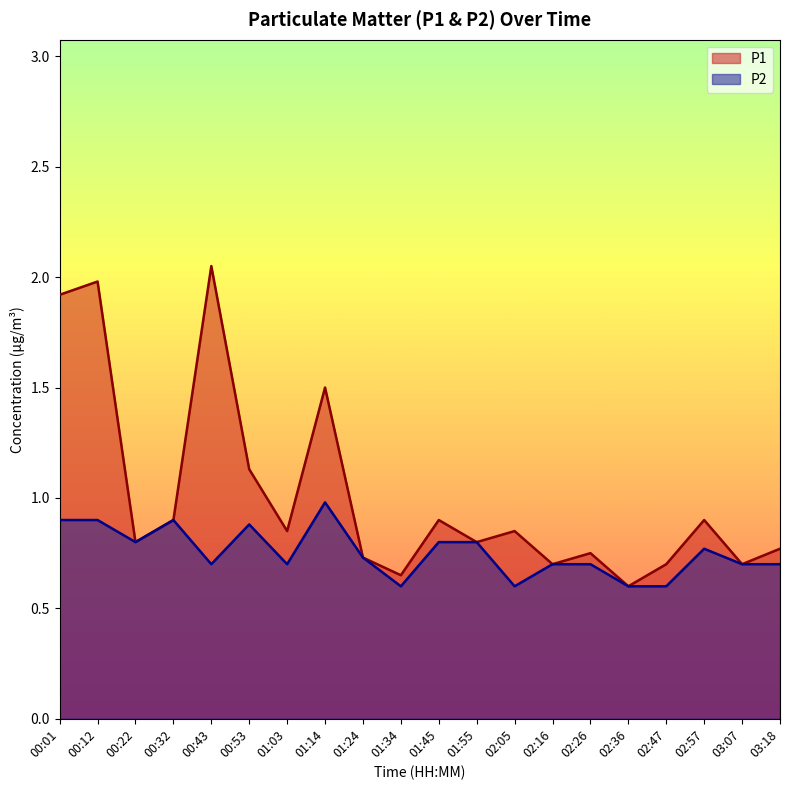

True or false: P1 and P2 cross at least once.

False